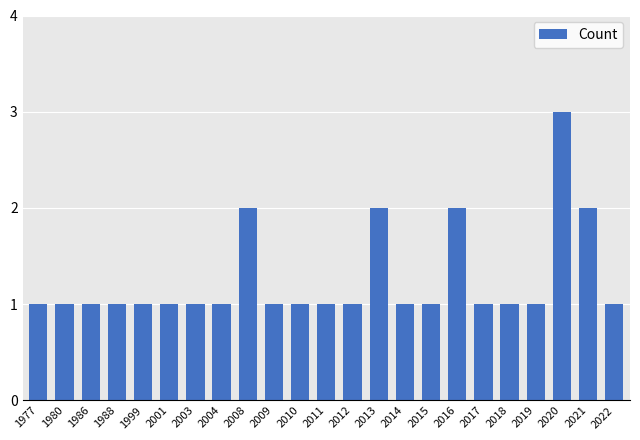

What is the average value?

1